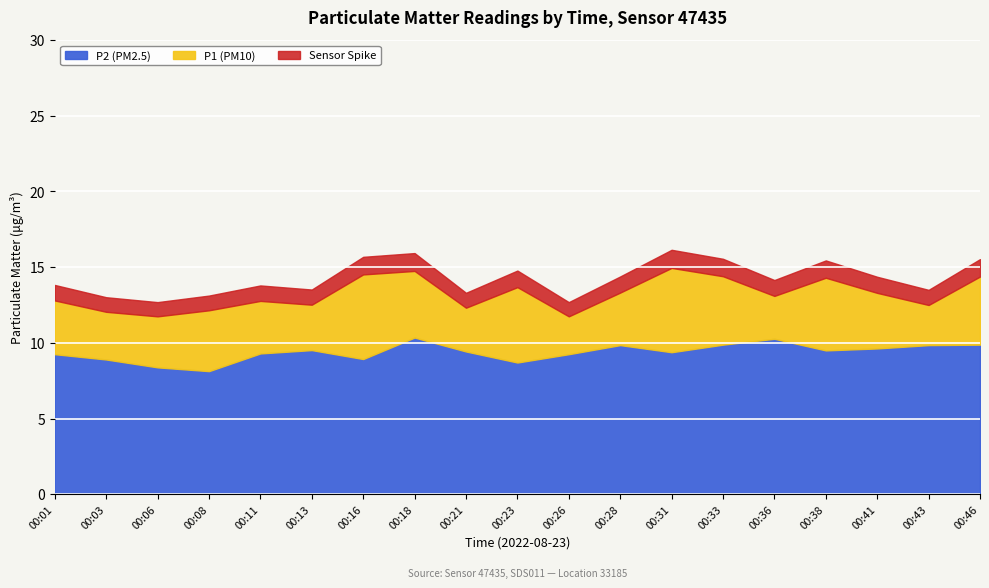

Is the value of P2 (PM2.5) at 00:46 greater than the value of P1 (PM10) at 00:38?

No